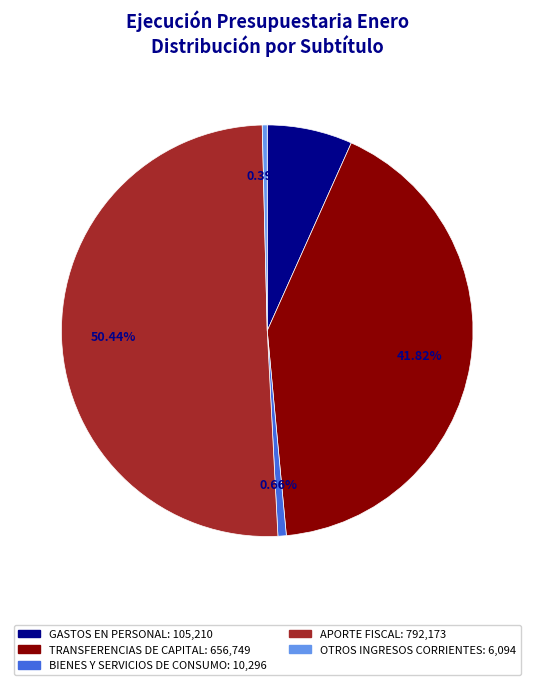

Which has a higher value, BIENES Y SERVICIOS DE CONSUMO or TRANSFERENCIAS DE CAPITAL?

TRANSFERENCIAS DE CAPITAL